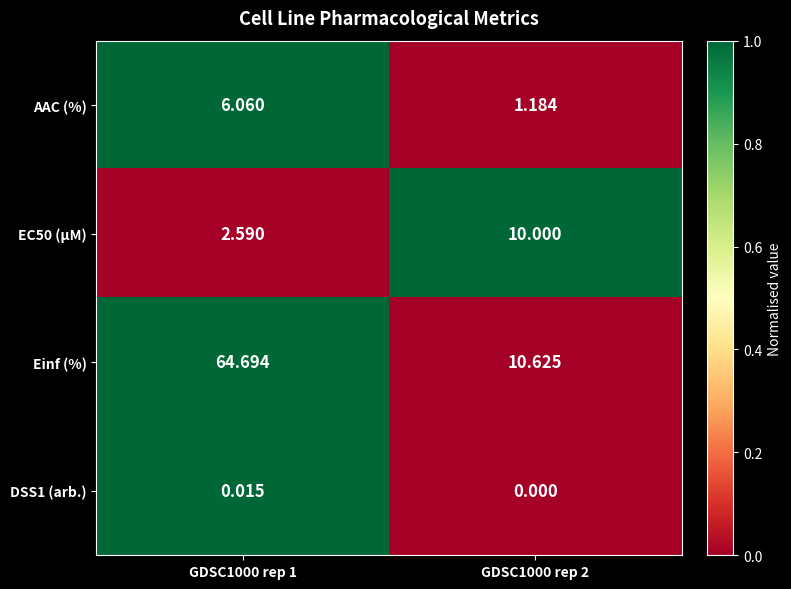

How many values in DSS1 (arb.) are above zero?

1